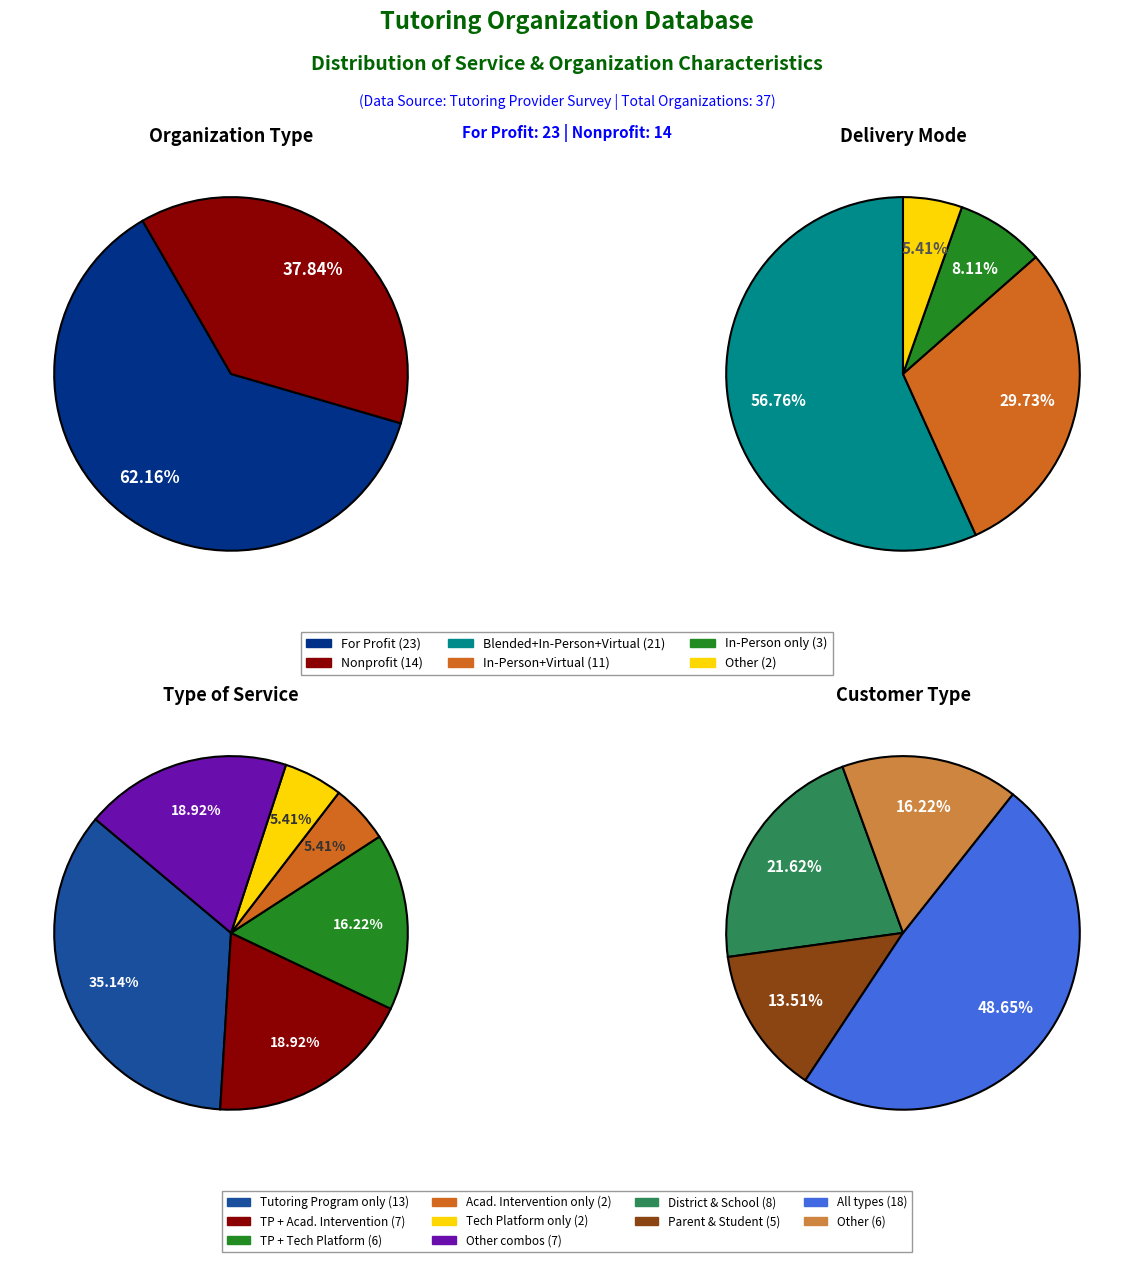

How many slices are in this pie chart?

6